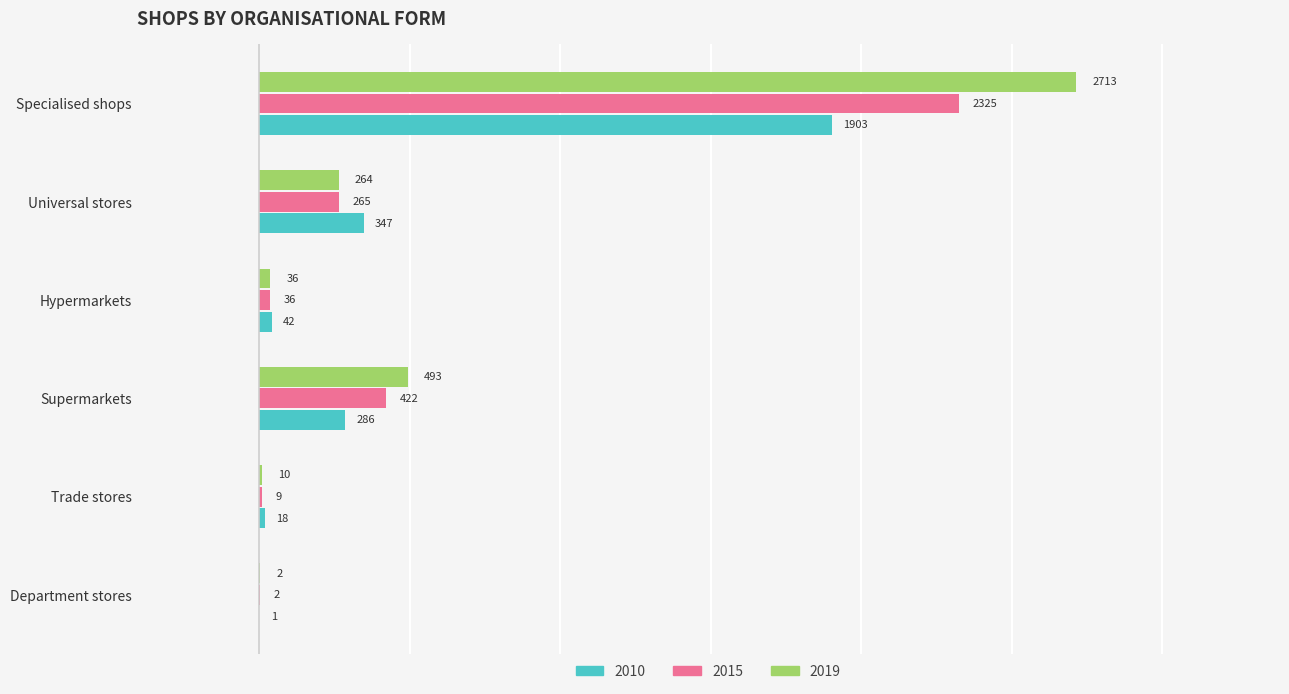

What is the greatest value displayed?

2713